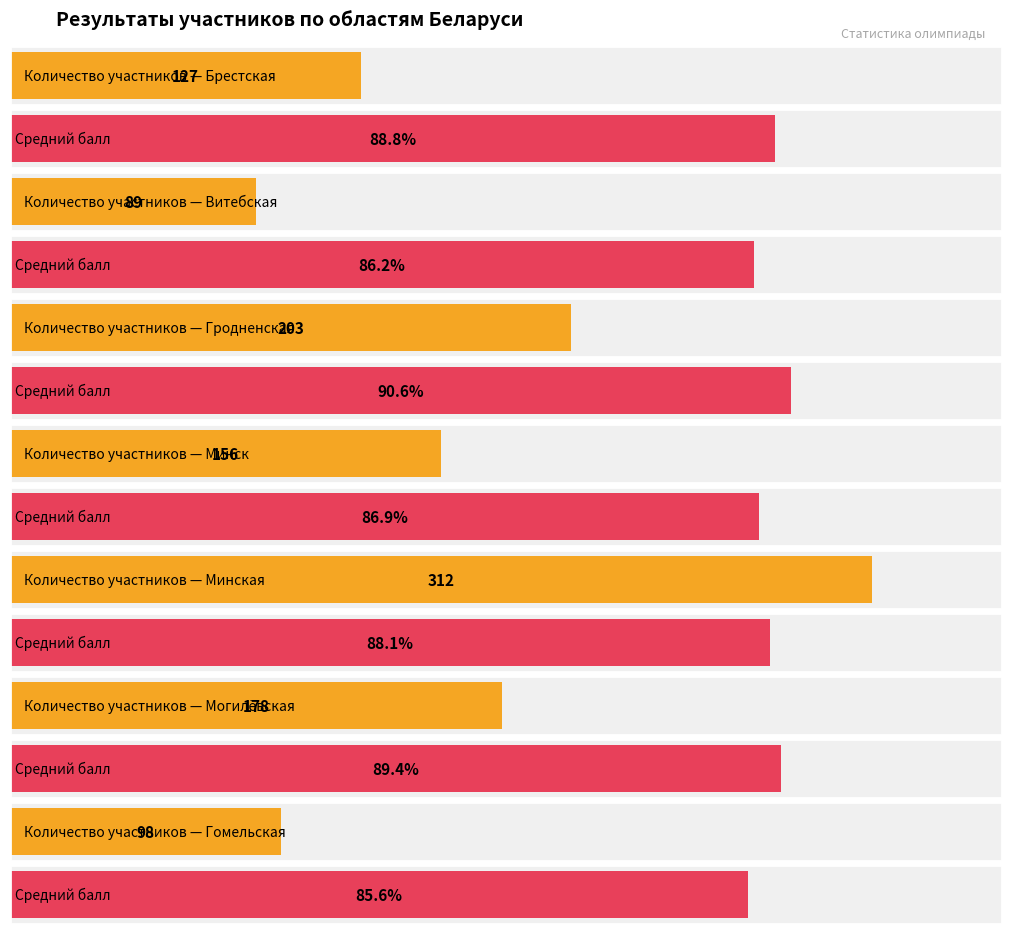

What are all the series names shown in the legend?

Количество участников, Средний балл